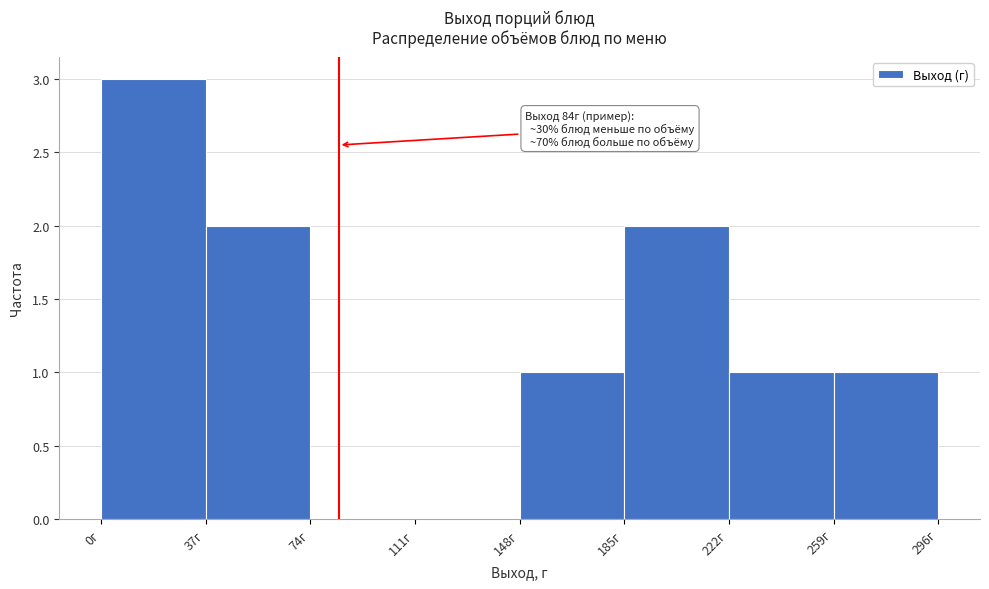

Over which range of the x-axis is the bar tallest?

0 to 37